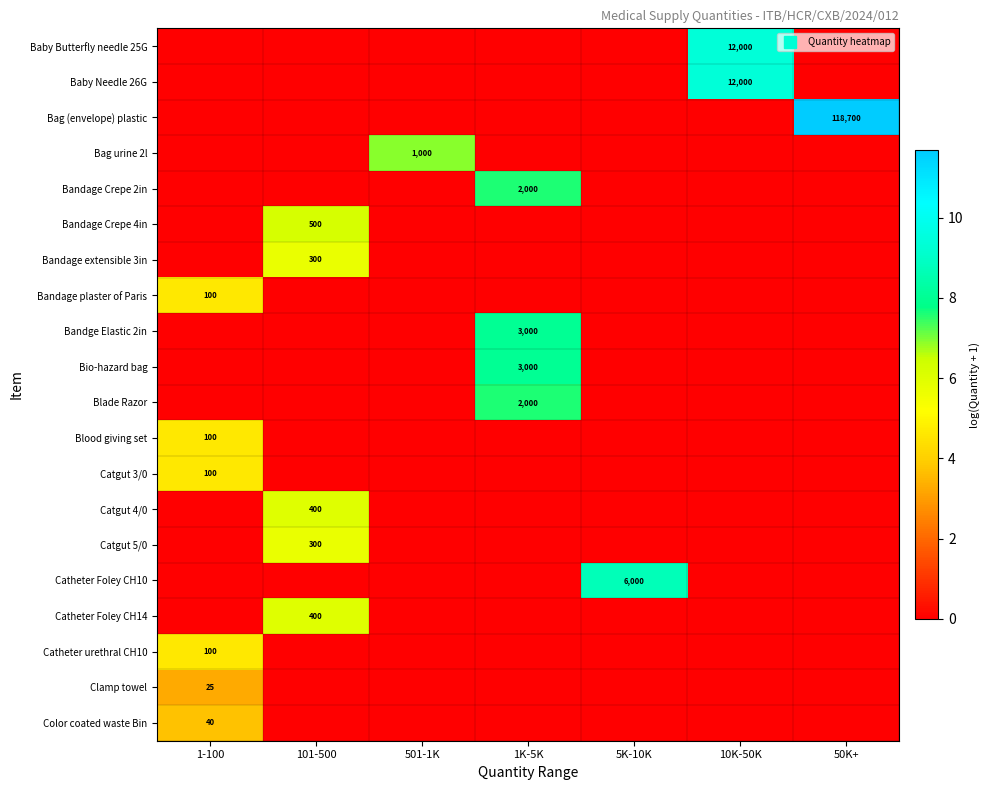

Which series has the widest spread of values?

Bag (envelope) plastic